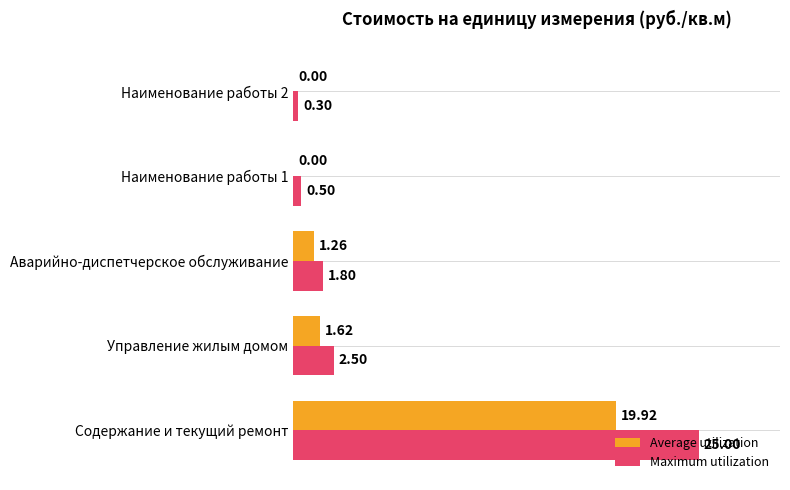

Which label corresponds to the largest value in the chart?

Содержание и текущий ремонт